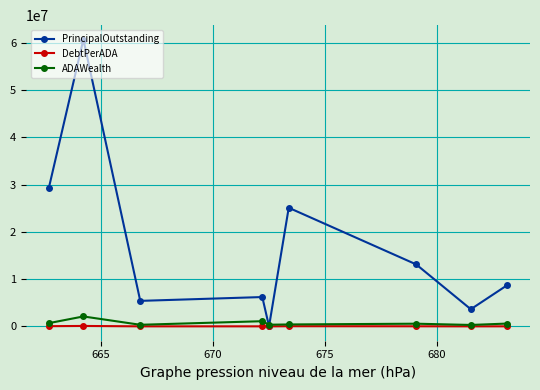

How many values in the PrincipalOutstanding series exceed 8709000?

4